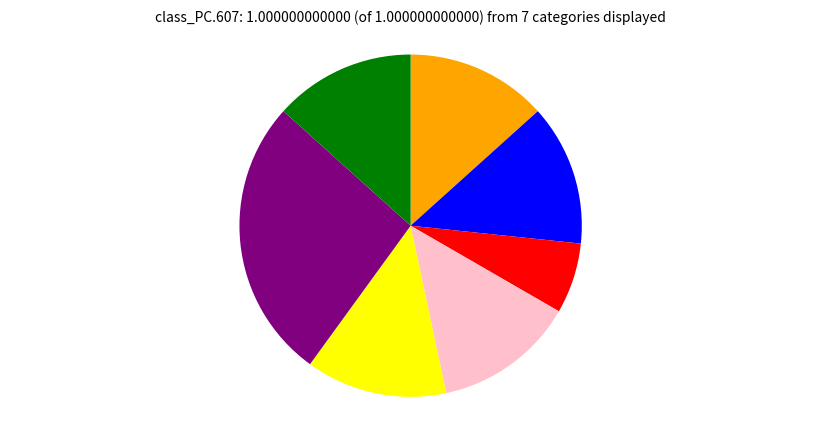

Is there a majority slice in this chart?

No